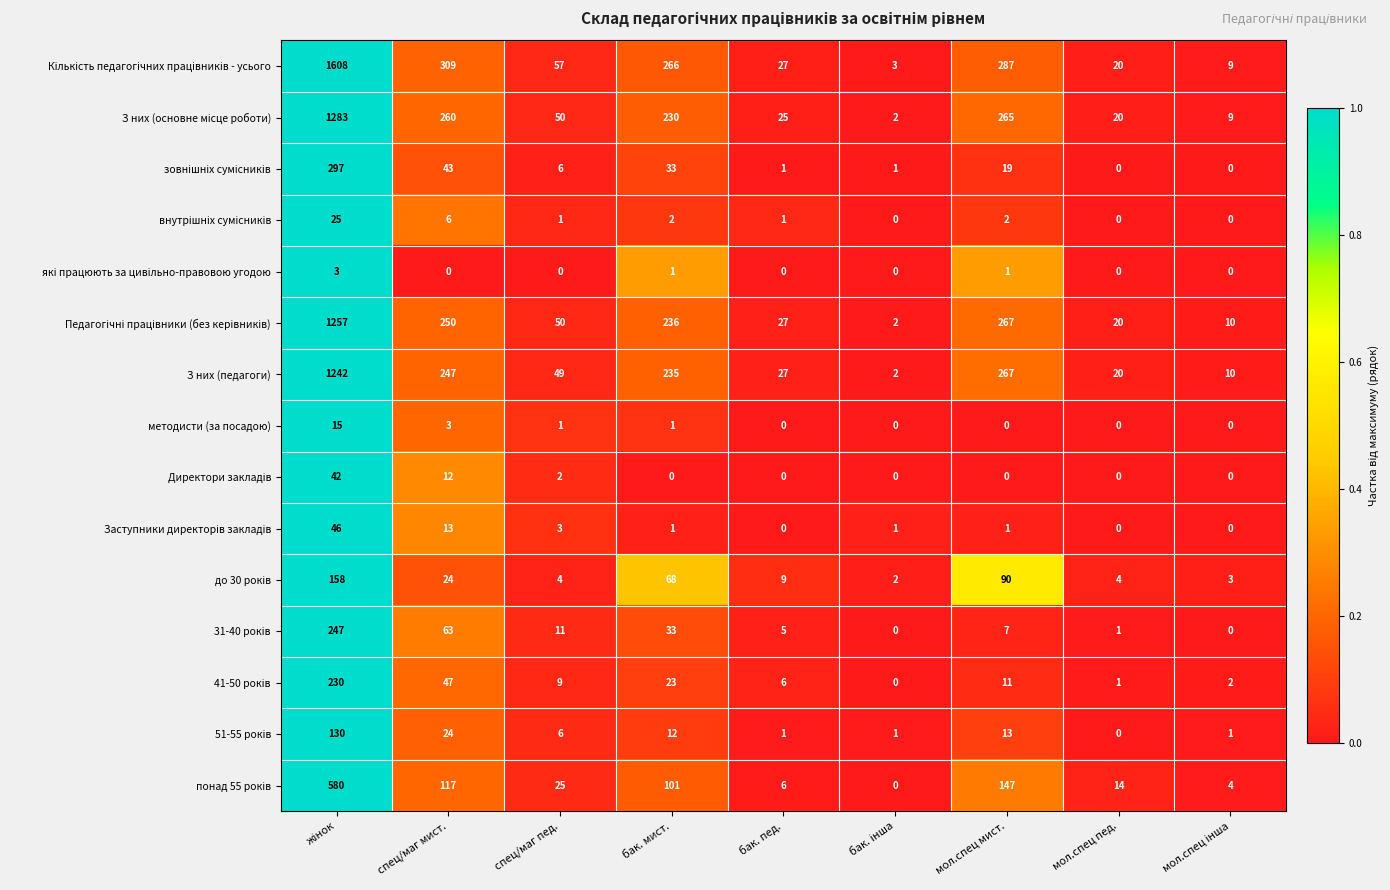

What is the difference between the highest and lowest values at спец/маг пед.?

57